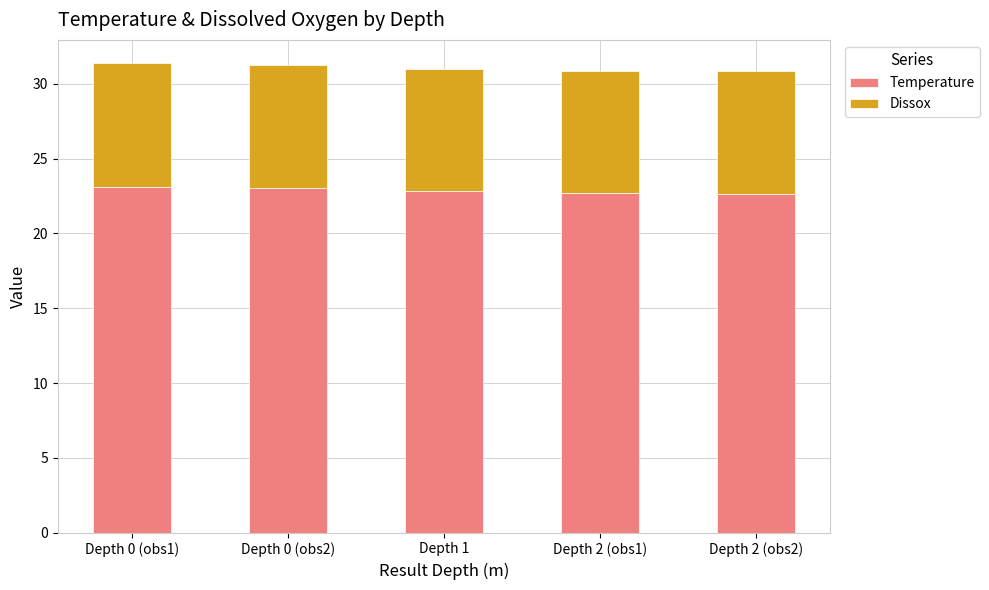

What are all the series names shown in the legend?

Temperature, Dissox